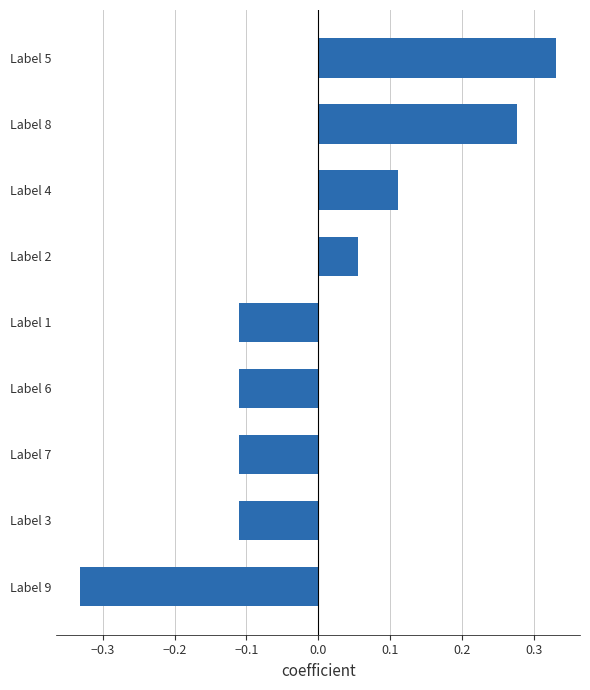

The chart shows a value of -0.0 at Label 1. True or false?

False